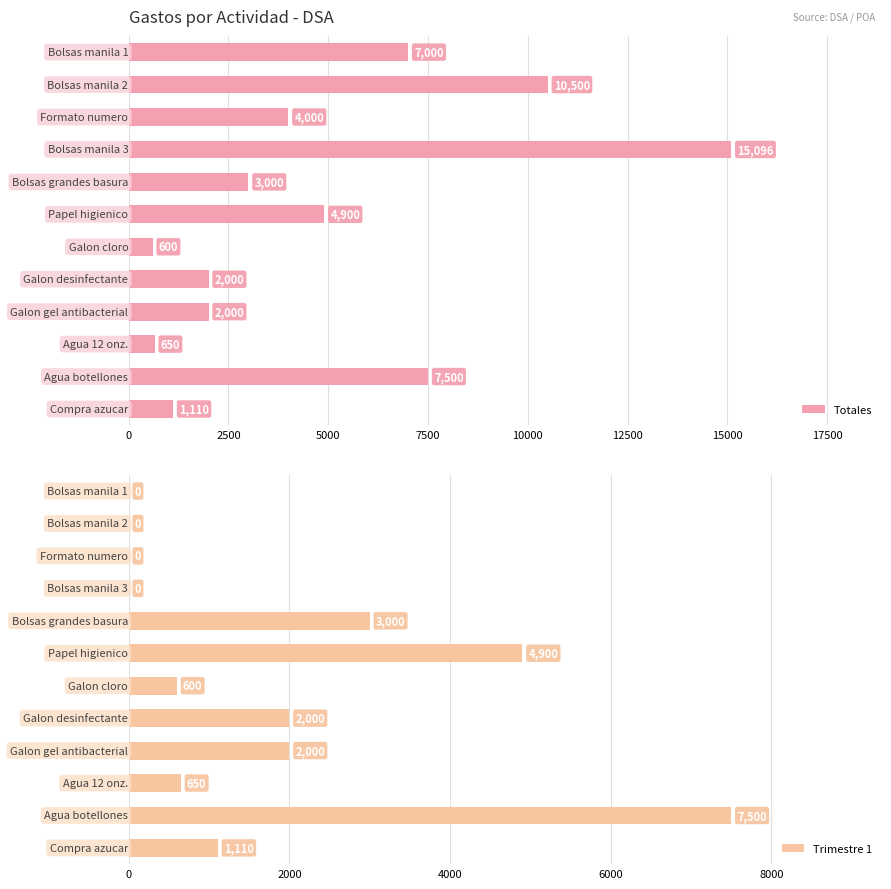

Between 7500 and 12500, which series saw the biggest shift?

Totales